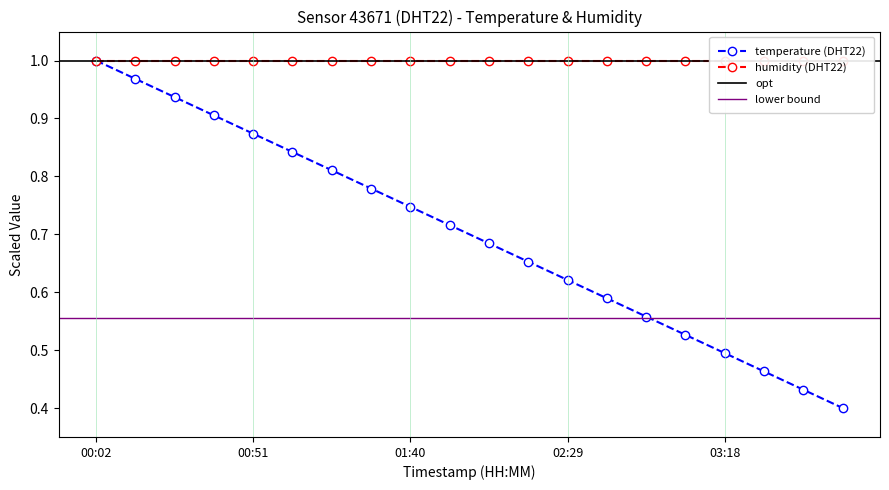

List the labels in order of value, smallest first.

03:55, 03:42, 03:30, 03:18, 03:06, 02:53, 02:41, 02:29, 02:17, 02:04, 01:52, 01:40, 01:28, 01:15, 01:03, 00:51, 00:39, 00:26, 00:14, 00:02